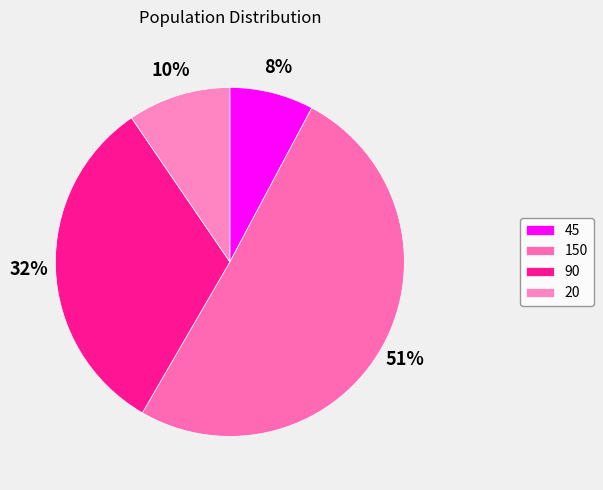

Which slice is the smallest?

45